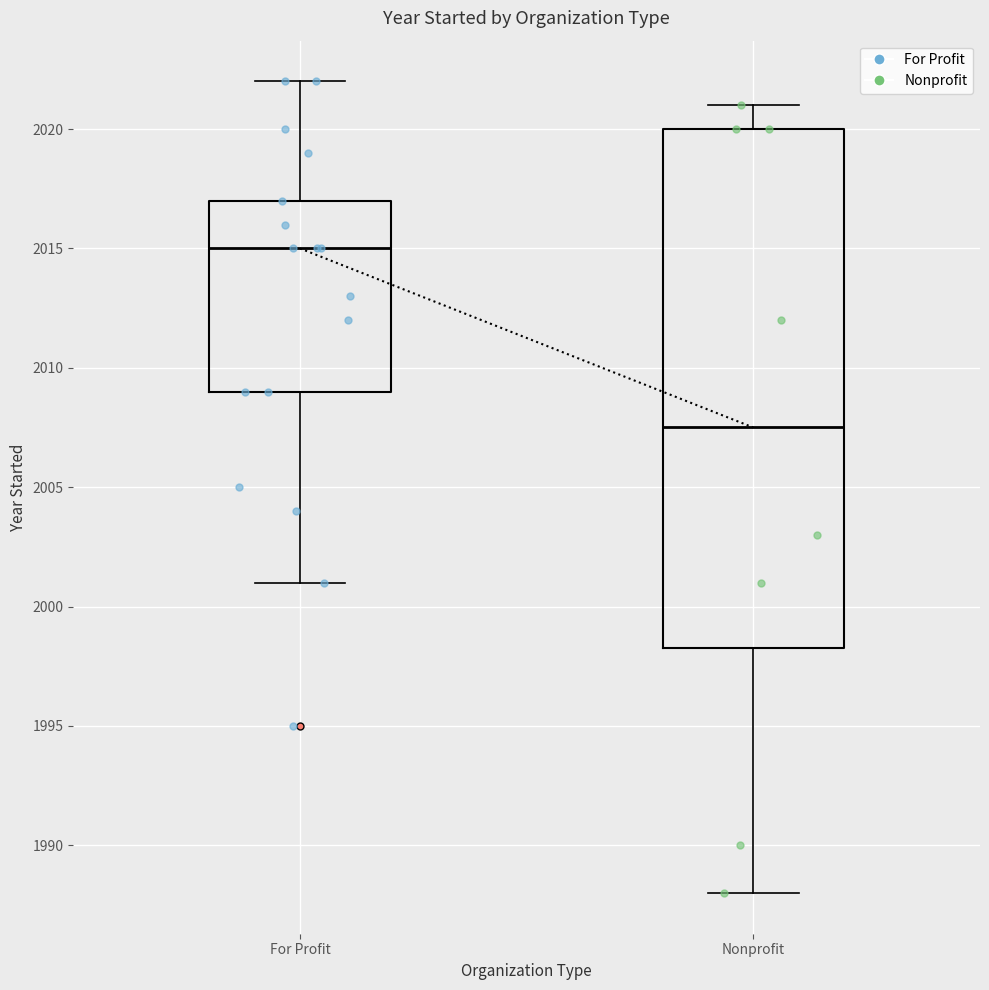

Reading left to right, read every box against the y-axis: the position of its median line, the range the box covers, and the ends of its whiskers. The values are not printed on the chart, so give them approximately, as read against the axis.

For Profit: median 2015.0, box 2009.0 to 2017.0, whiskers 2001.0 to 2022.0
Nonprofit: median 2007.5, box 1998.5 to 2020.0, whiskers 1988.0 to 2021.0